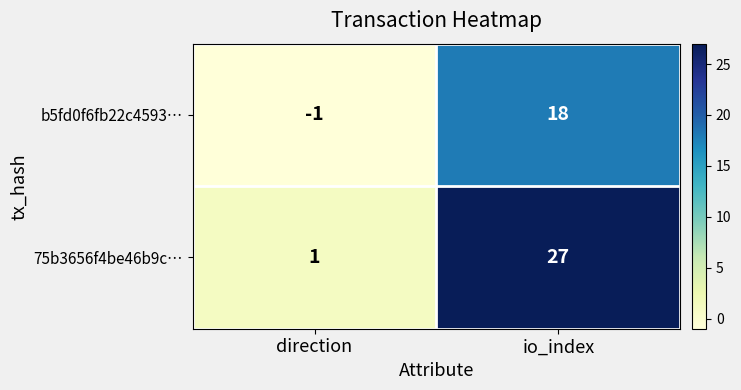

Reading left to right, what are all the values shown in this chart?

b5fd0f6fb22c4593…: direction=-1	io_index=18
75b3656f4be46b9c…: direction=1	io_index=27